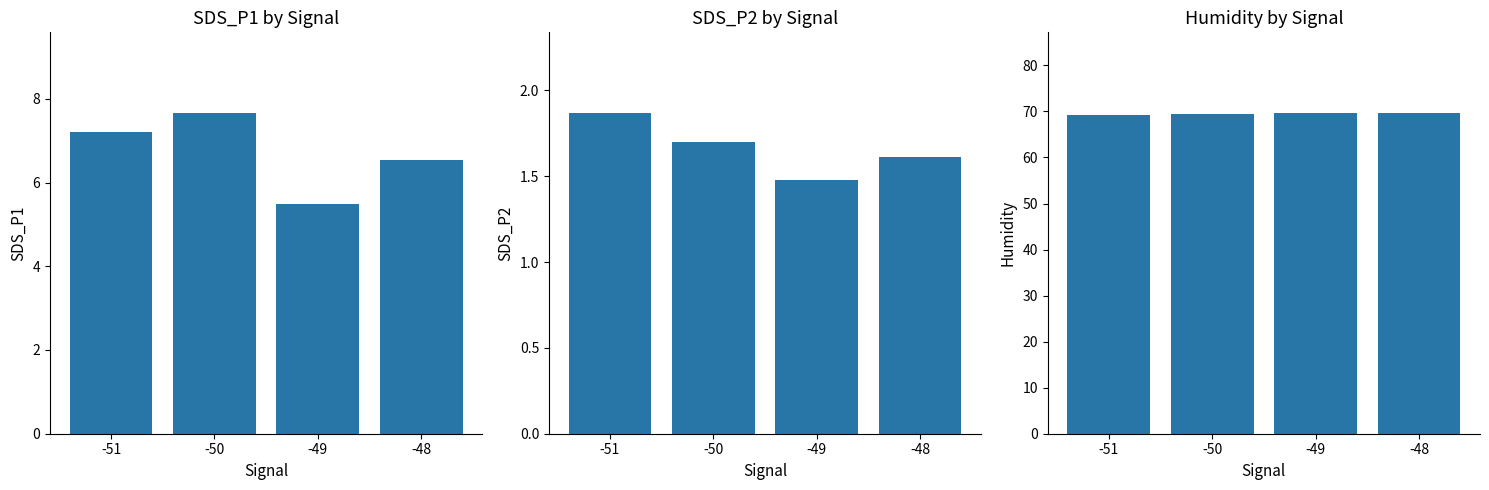

At -48, list the series in order from largest to smallest.

Humidity, SDS_P1, SDS_P2